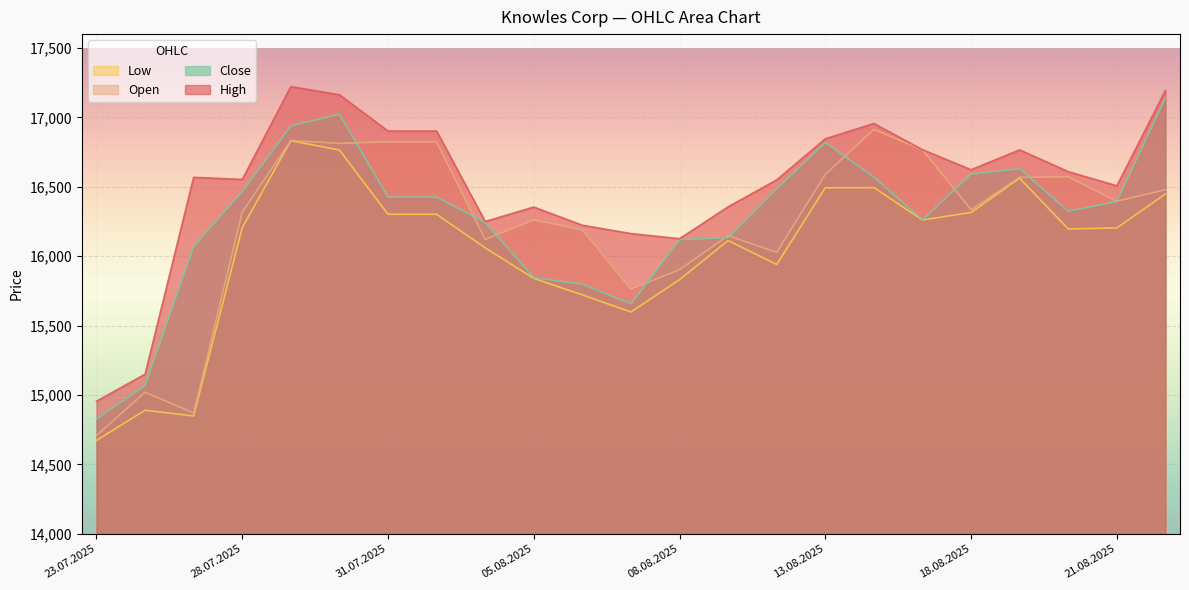

What is the difference between the maximum and second lowest values in the Open series?

2043